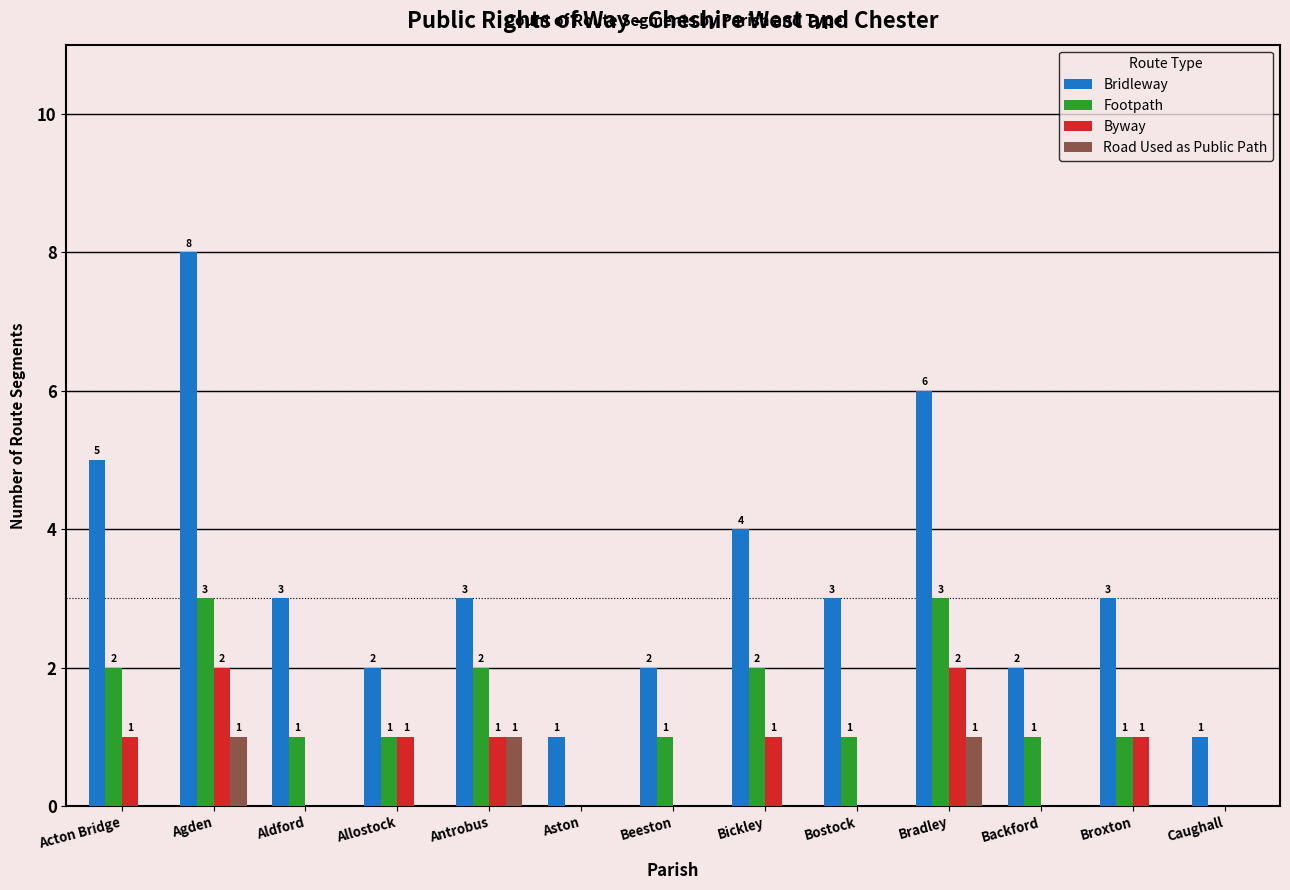

How many categories are shown in the chart?

13